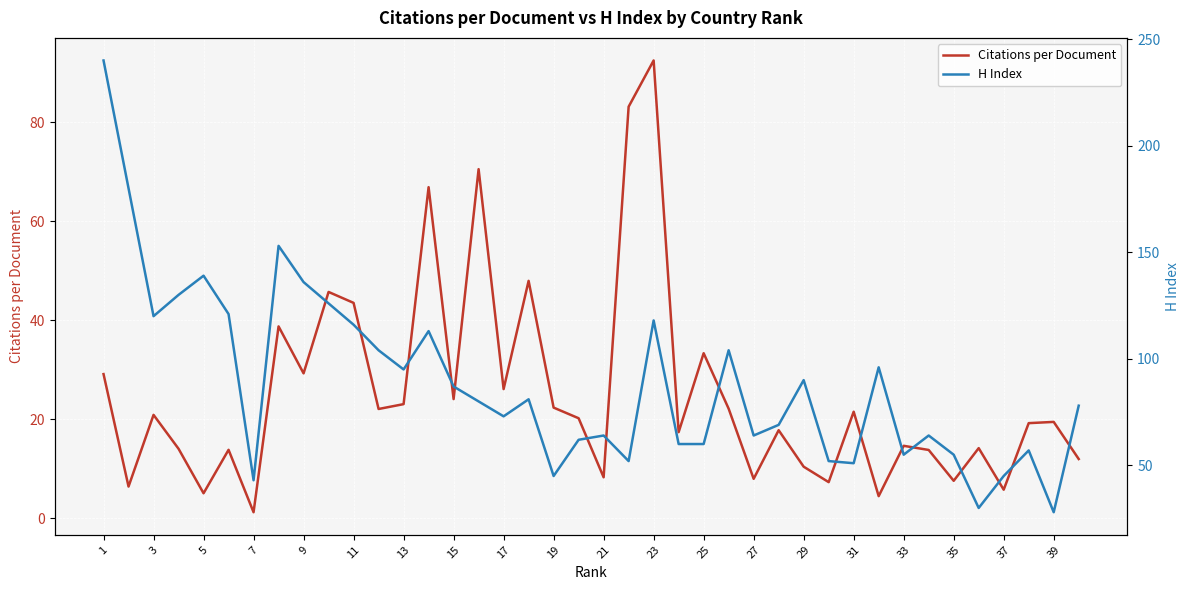

What is the highest value of the Citations per Document series?

92.5